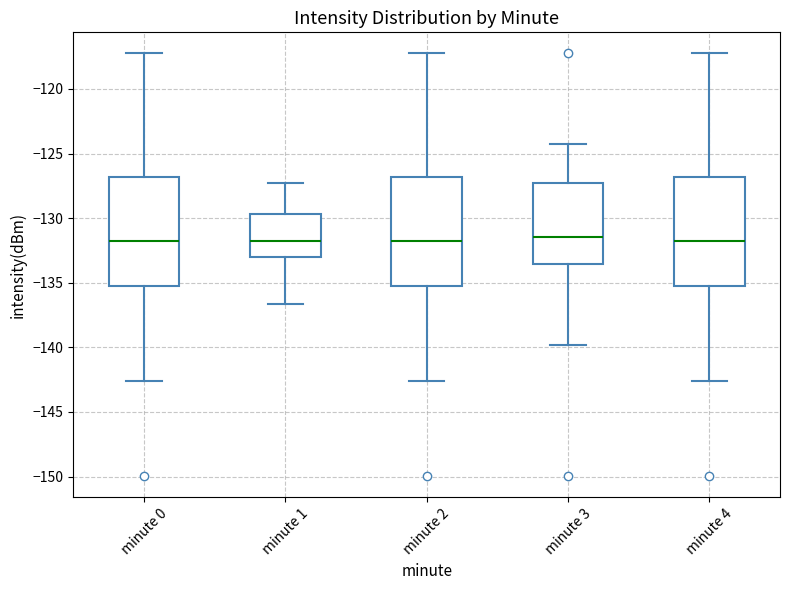

Reading left to right, read every box against the y-axis: the position of its median line, the range the box covers, and the ends of its whiskers. The values are not printed on the chart, so give them approximately, as read against the axis.

minute 0: median -131.5, box -135.0 to -127.0, whiskers -142.5 to -117.5
minute 1: median -132.0, box -133.0 to -129.5, whiskers -136.5 to -127.5
minute 2: median -131.5, box -135.0 to -127.0, whiskers -142.5 to -117.5
minute 3: median -131.5, box -133.5 to -127.5, whiskers -140.0 to -124.5
minute 4: median -131.5, box -135.0 to -127.0, whiskers -142.5 to -117.5